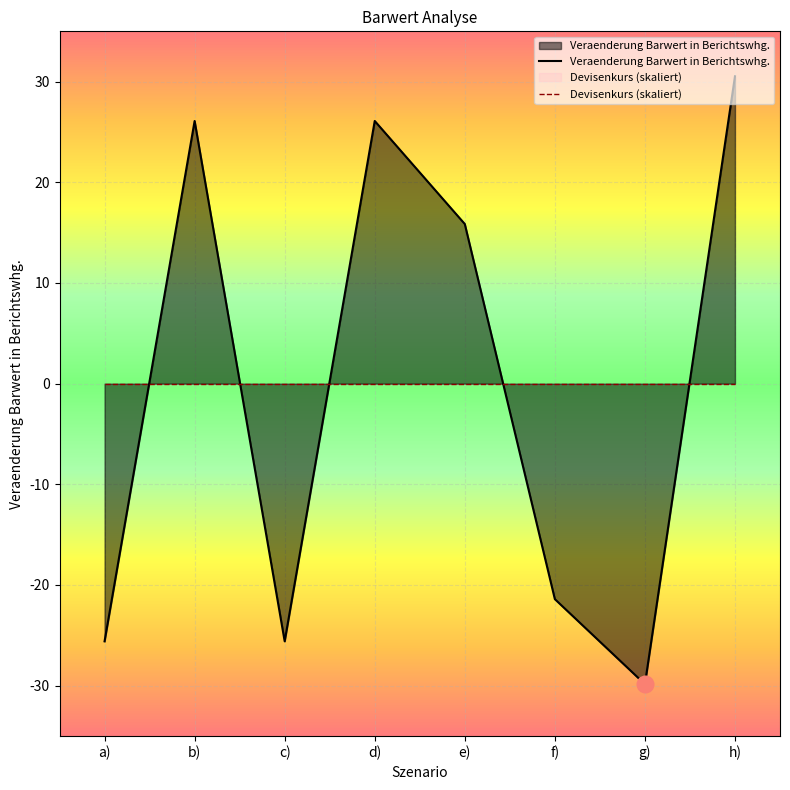

How many values are above zero?

4